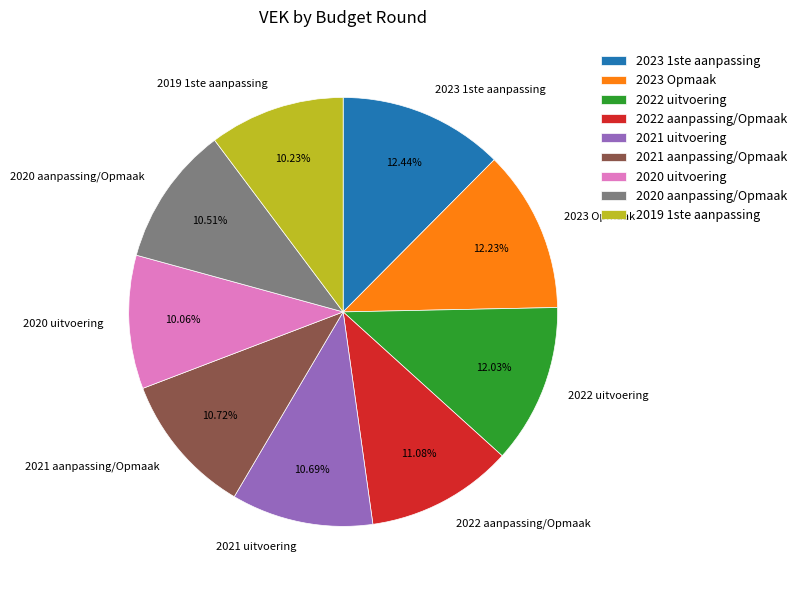

What percentage is NOT represented by 2022 uitvoering?

88.0%